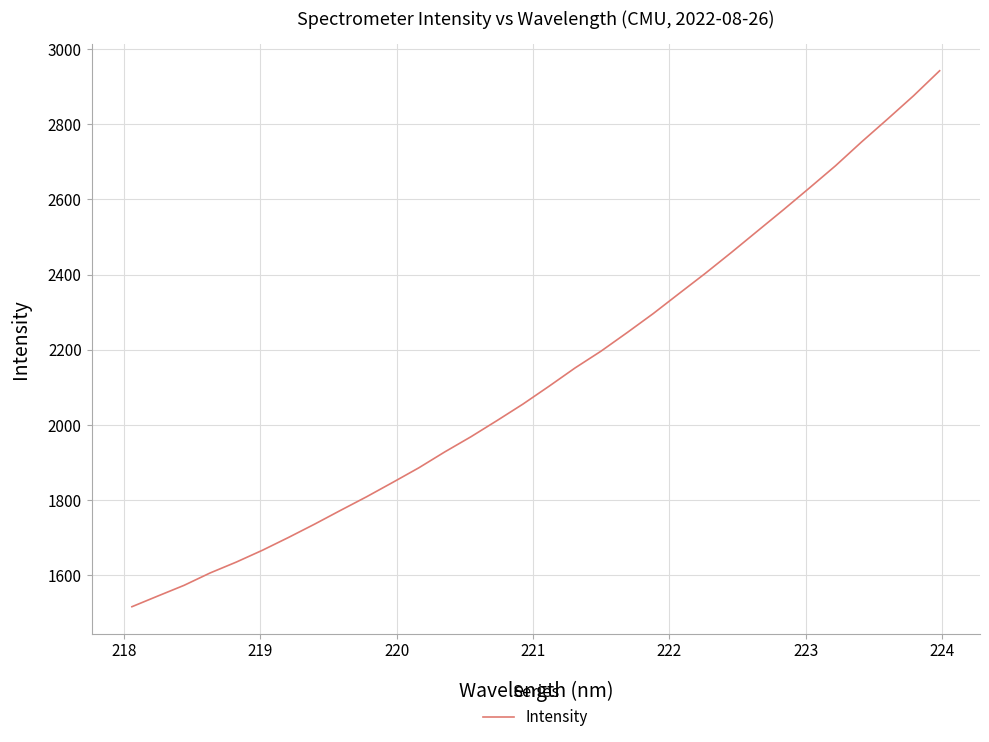

Is this an area chart (filled region under the line)?

No